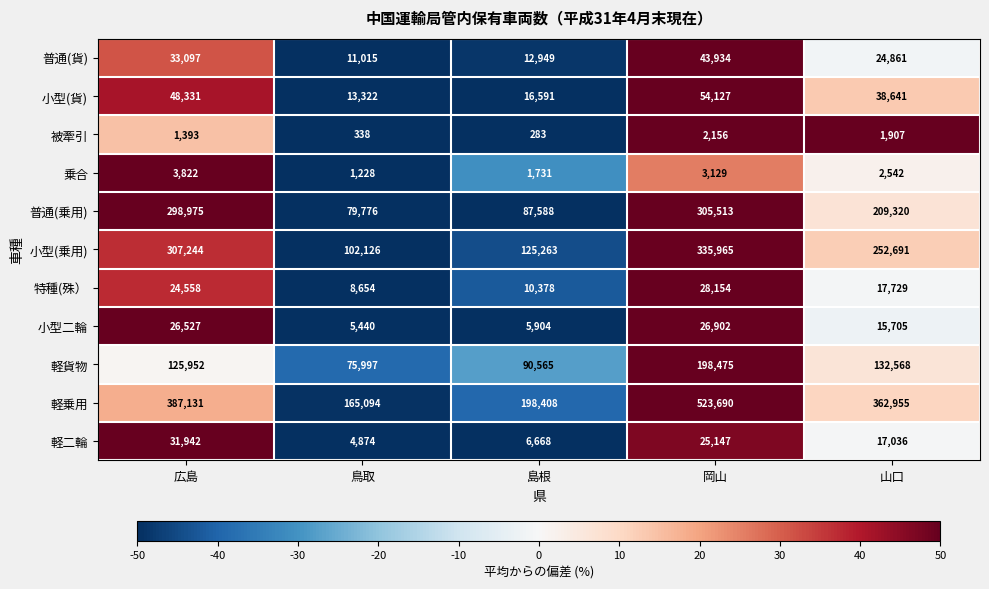

How many distinct data groups are displayed?

11